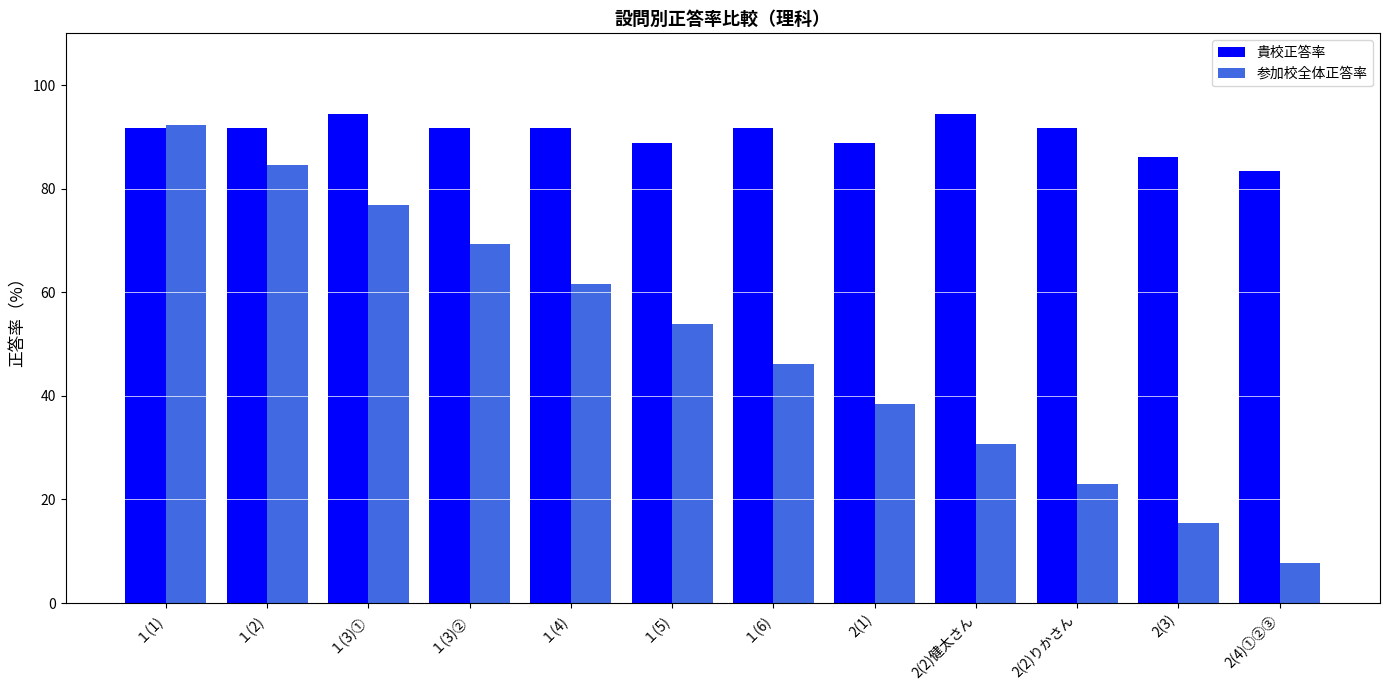

What is the value of the 貴校正答率 bar at the 7th from the left?

91.7